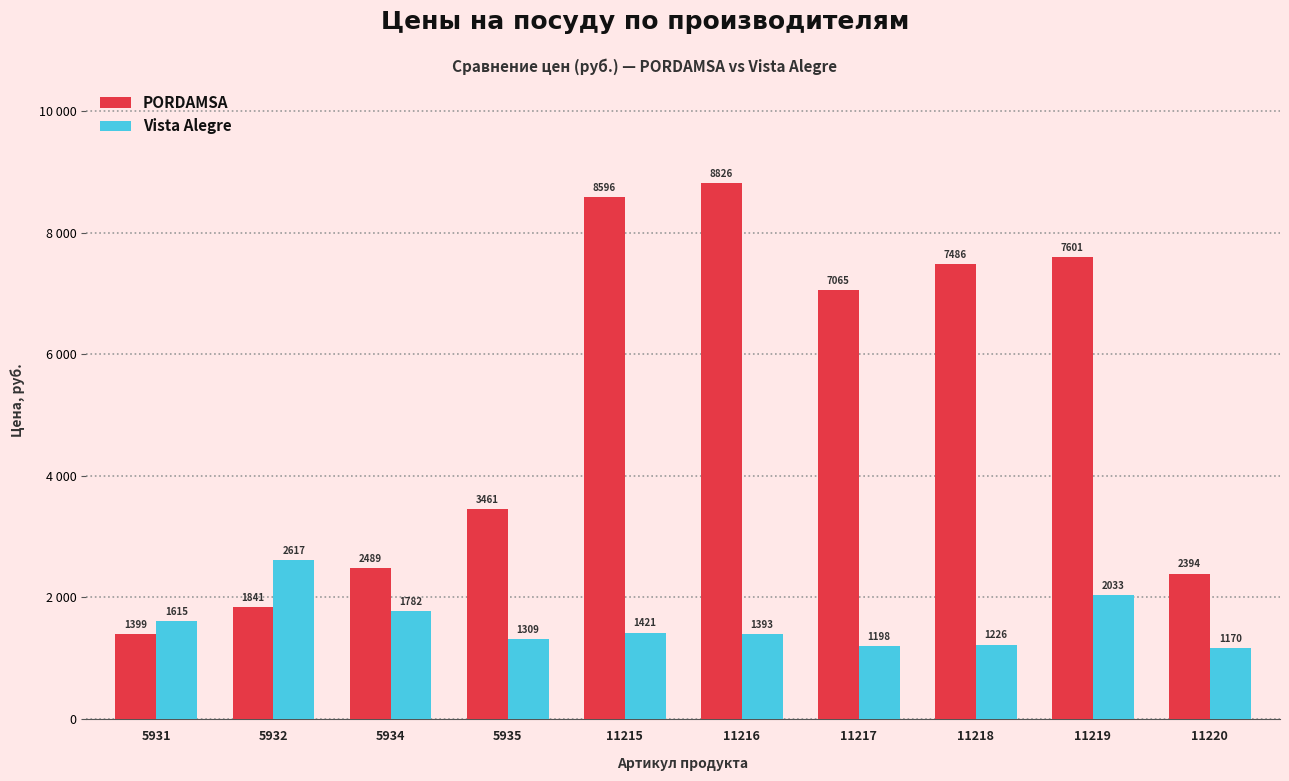

Reading right to left, list all the values displayed in this chart.

PORDAMSA: 2394	7601	7486	7065	8826	8596	3461	2489	1841	1399
Vista Alegre: 1170	2033	1226	1198	1393	1421	1309	1782	2617	1615